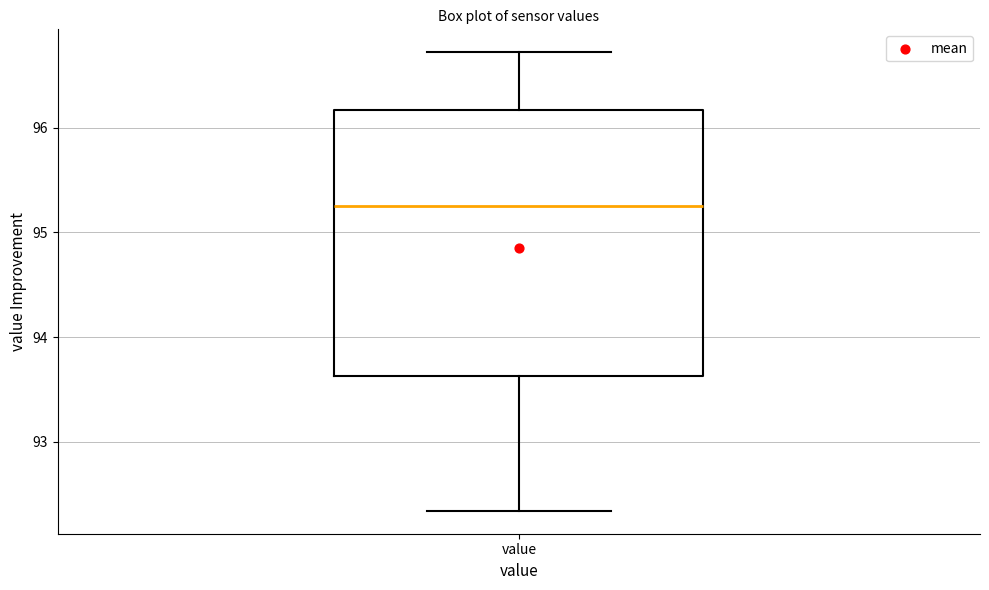

Read this box plot against the y-axis: the position of the median line, the range covered by the box, and the ends of both whiskers. The values are not printed on the chart, so give them approximately, as read against the axis.

median 95.3, box 93.6 to 96.2, whiskers 92.3 to 96.7